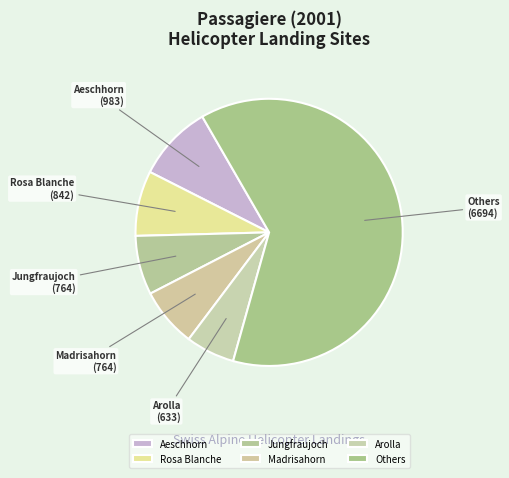

Is it true that Others is 63% of the pie?

True